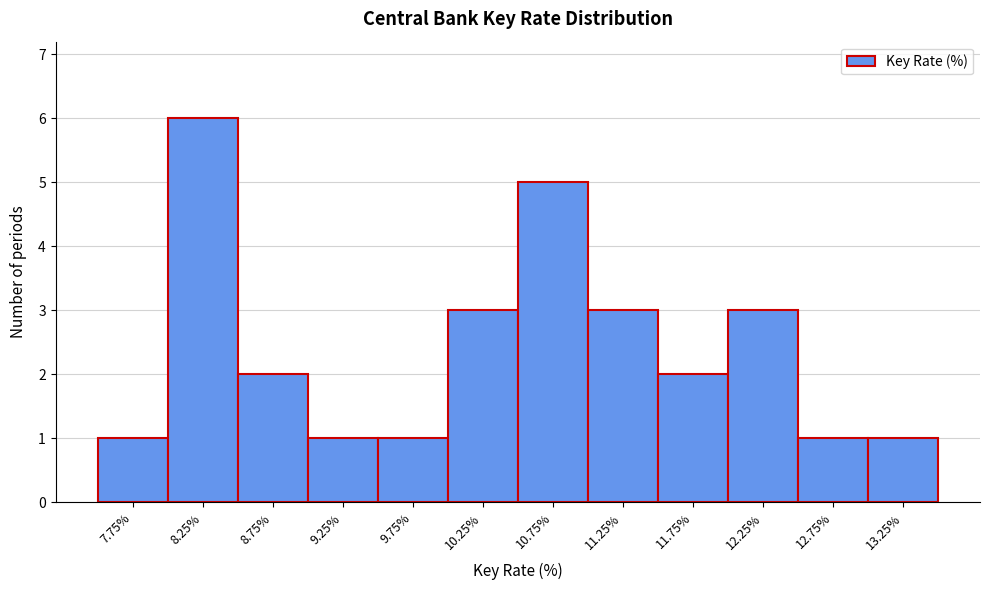

Over which range of the x-axis is the bar tallest?

8.0 to 8.5